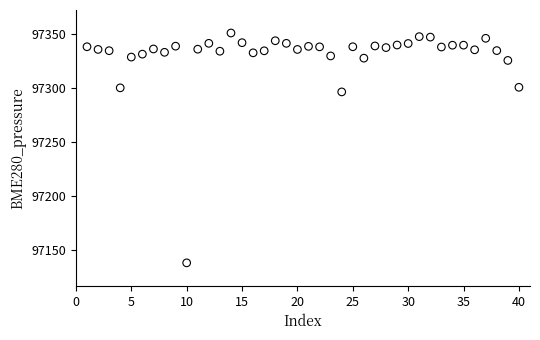

What Y value in the scatter plot is closest to 97244?

97296.0